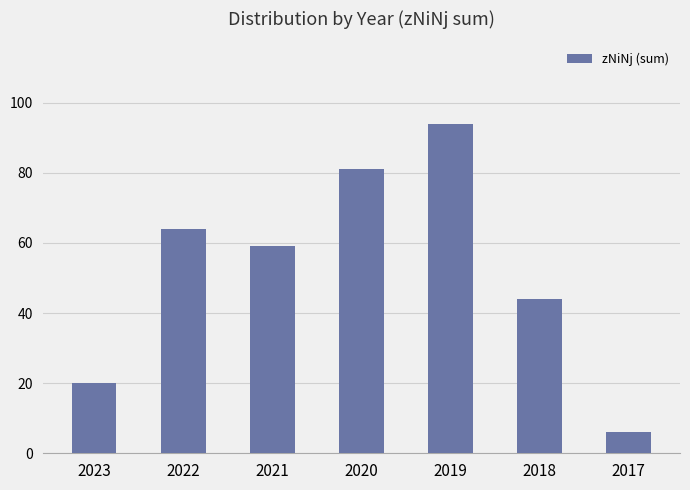

At which label does the data first exceed 59?

2022